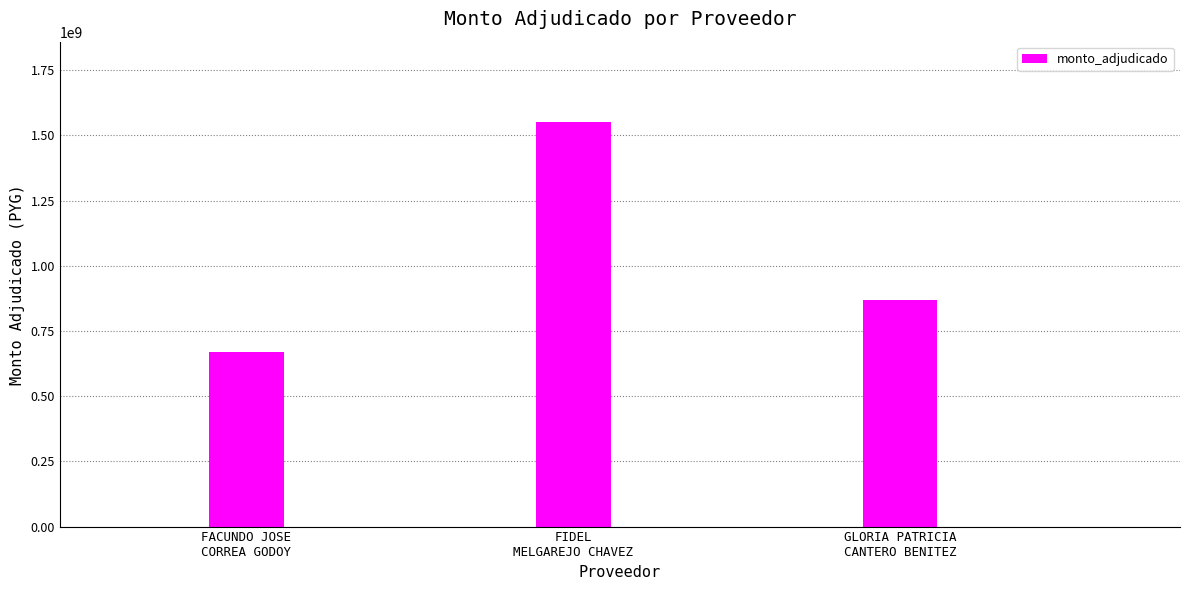

Reading left to right, extract all data points from this chart.

668450000	1549909400	868918400